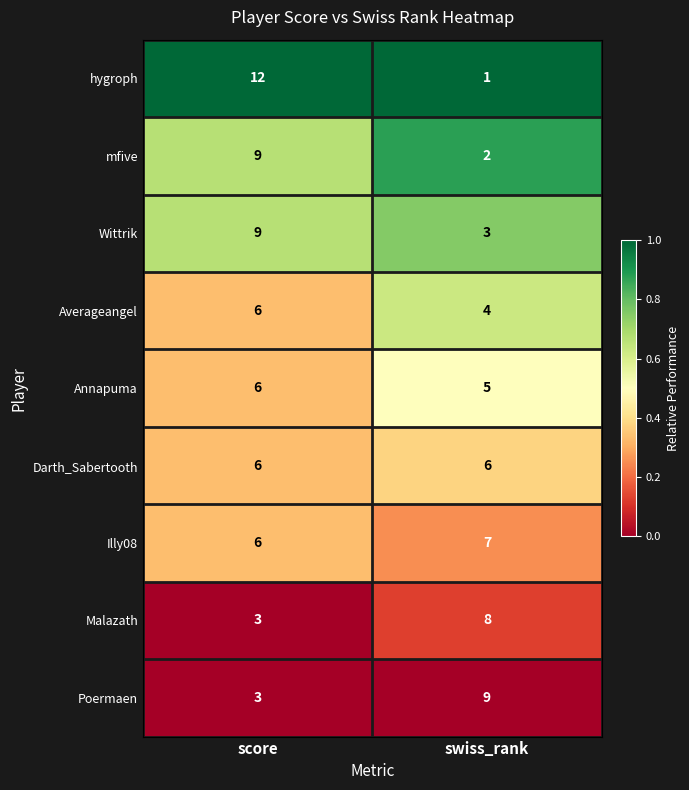

Which series has the widest spread of values?

hygroph